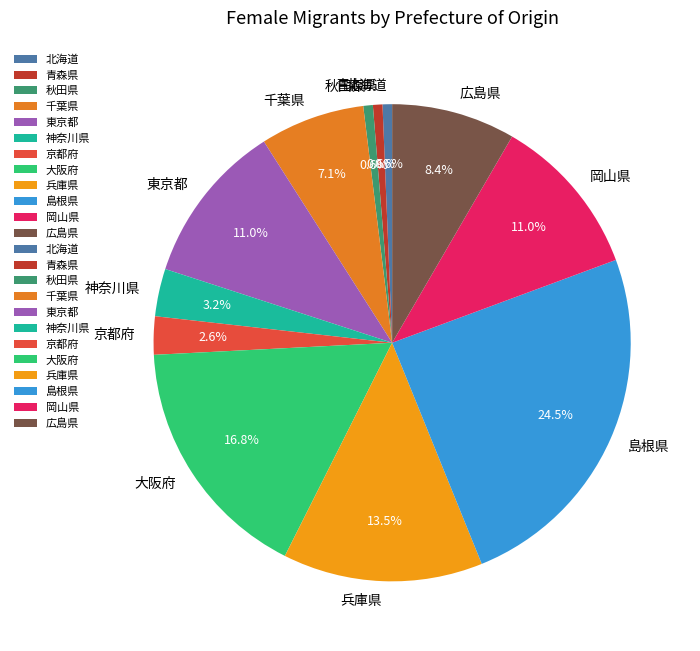

Do 広島県 and 京都府 together represent more than half of the pie?

No